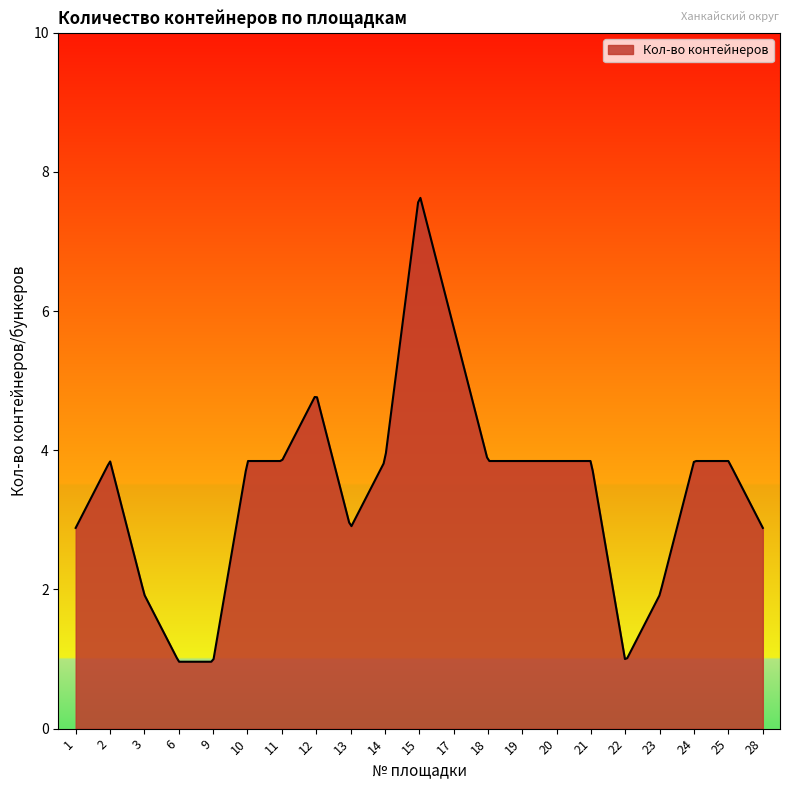

Does the chart have visible grid lines?

No